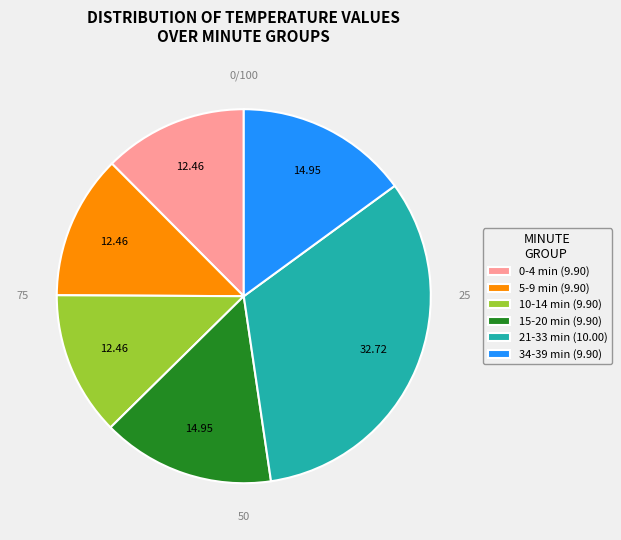

Does 0-4 min (9.90) account for over 50% of the chart?

No